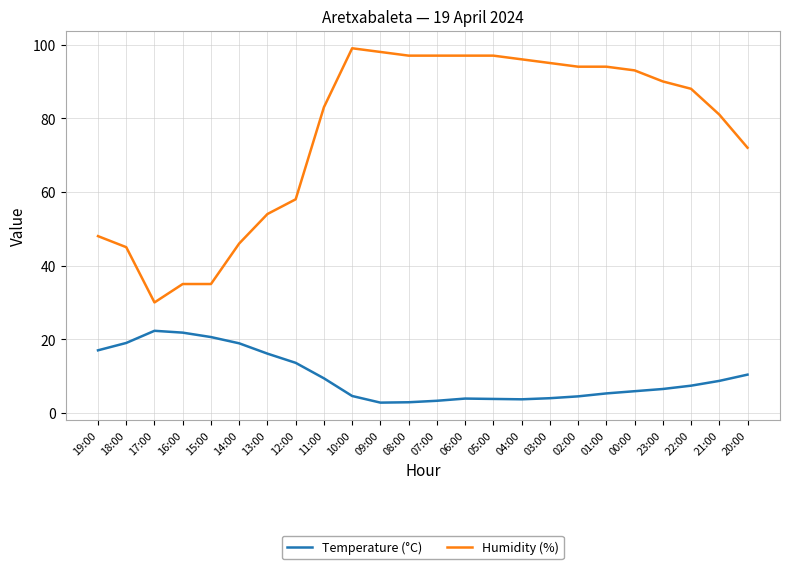

How many lines are shown in the chart?

2